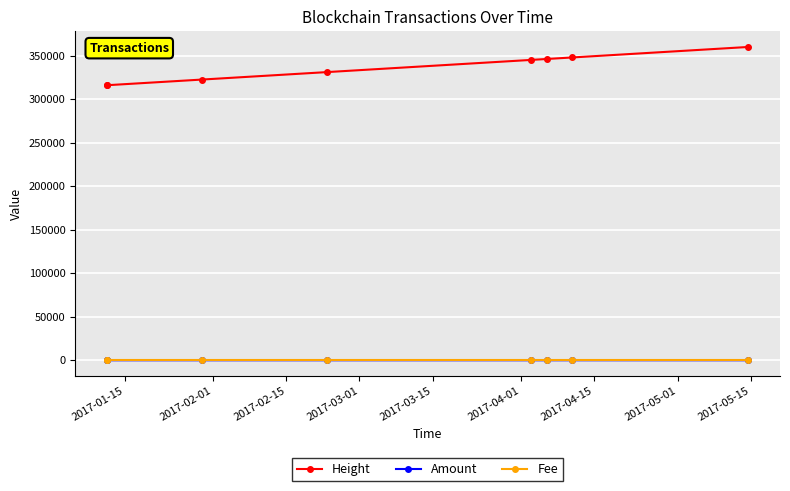

List the series in order of their peak value, lowest first.

Fee, Amount, Height